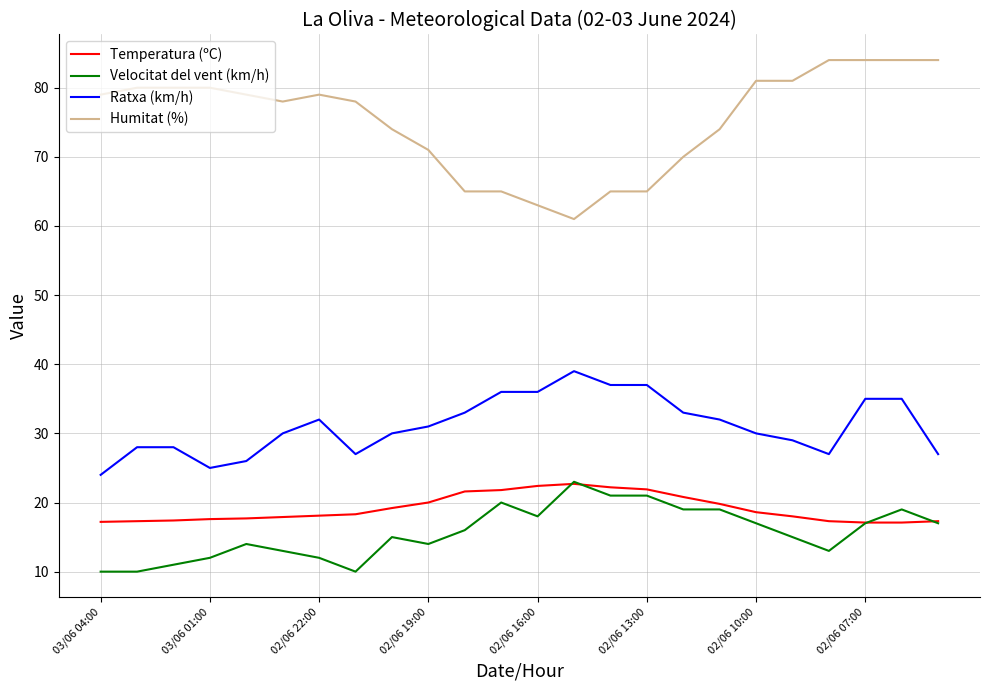

Which series has the largest total across all categories?

Humitat (%)